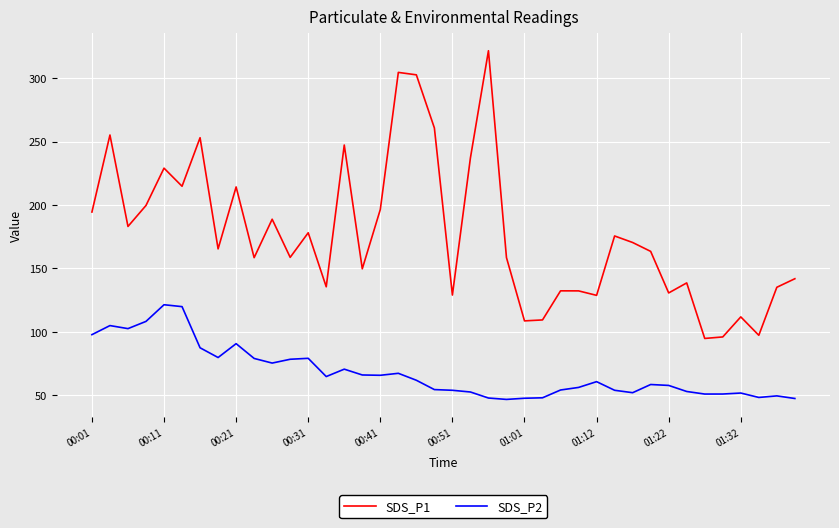

What is the minimum value shown in the chart?

46.8